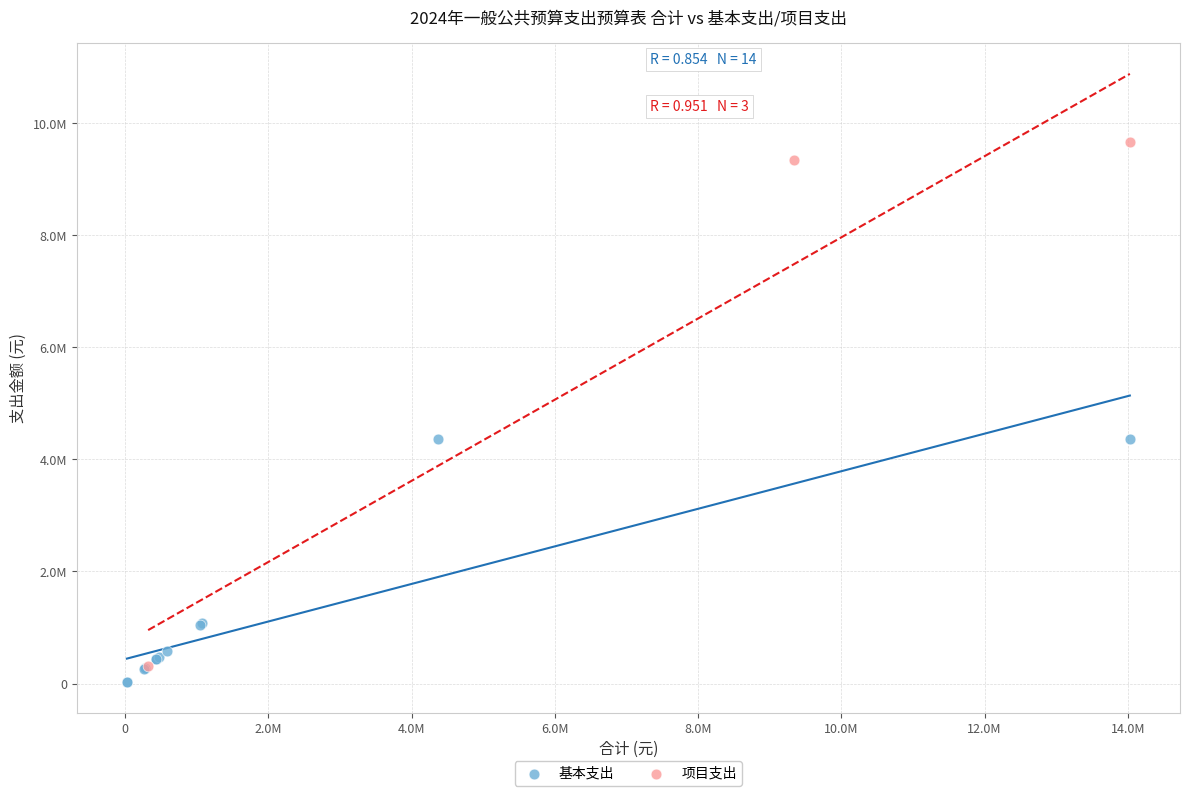

What are all the series names shown in the legend?

基本支出, 项目支出